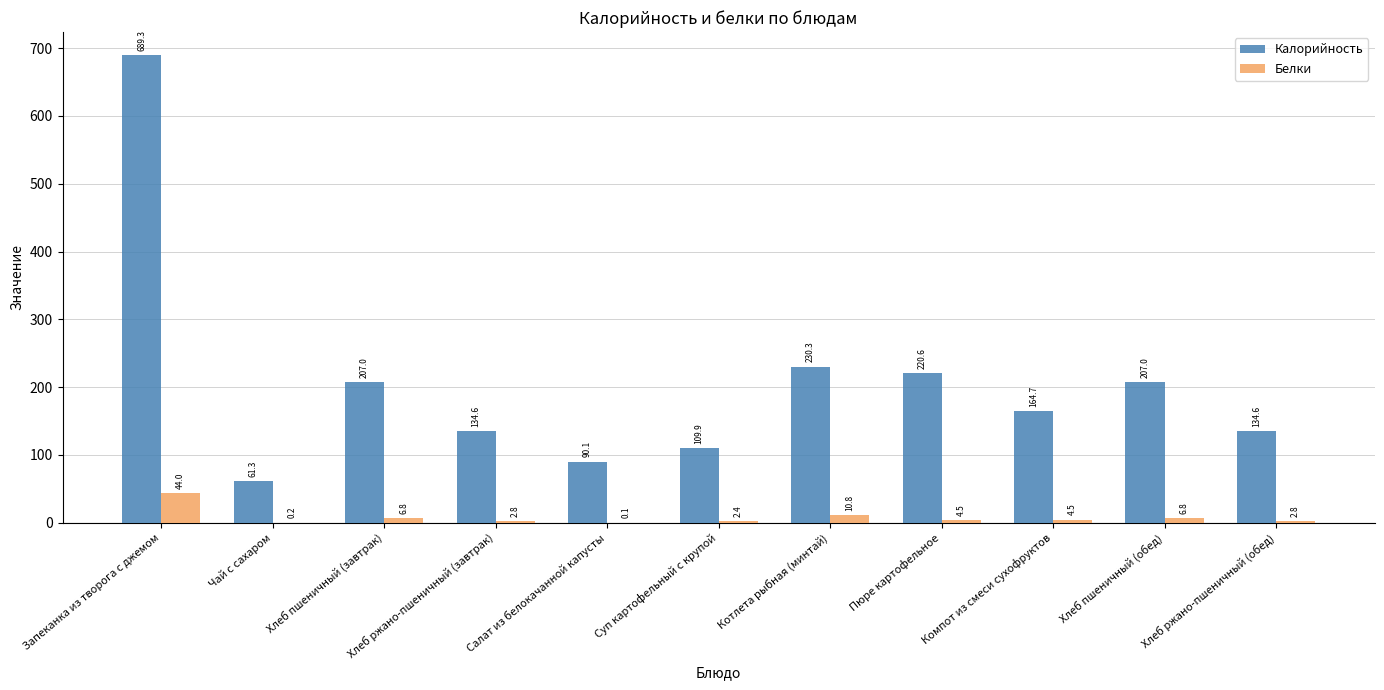

What is the sum of the Калорийность values at Запеканка из творога с джемом and Котлета рыбная (минтай)?

919.6